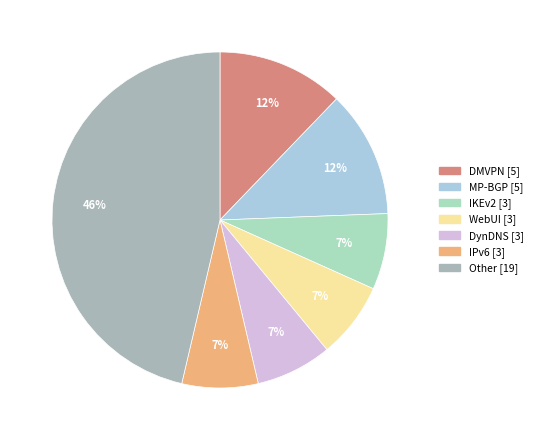

Count the number of slices in the pie.

7